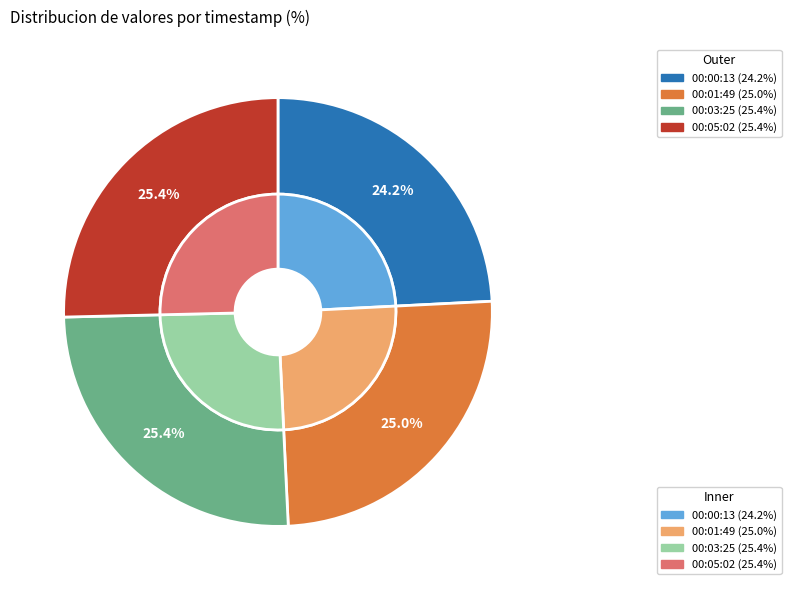

Count the number of slices in the pie.

4